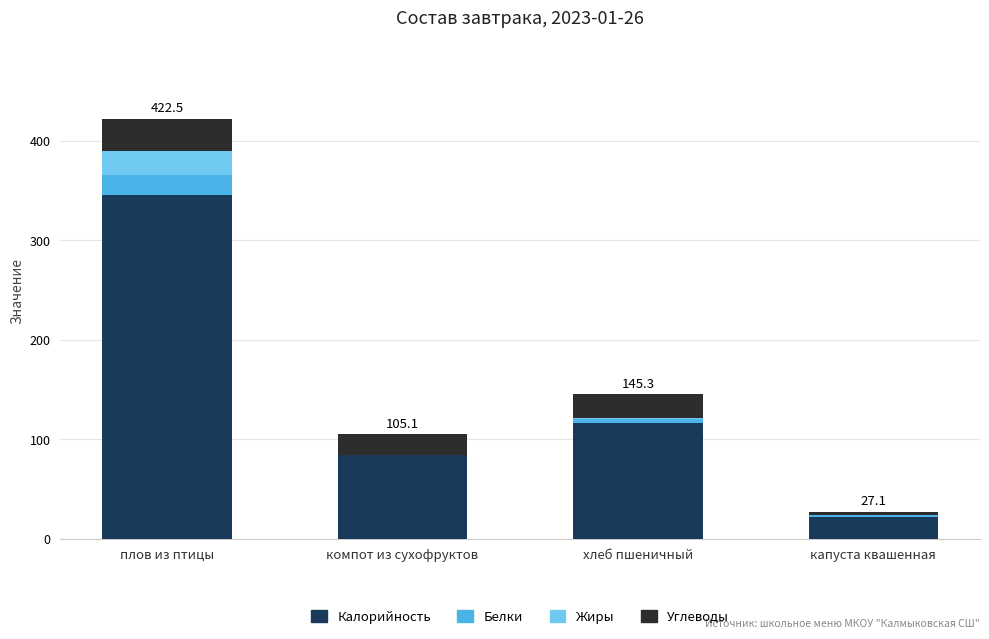

At which label does Калорийность reach its peak?

плов из птицы